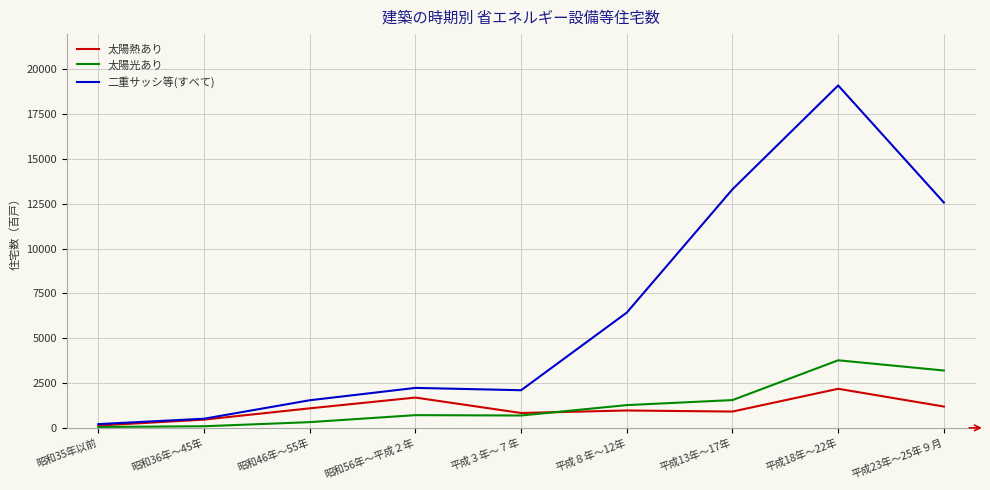

Is the value of 太陽光あり at 昭和36年～45年 greater than the value of 太陽熱あり at 平成13年～17年?

No